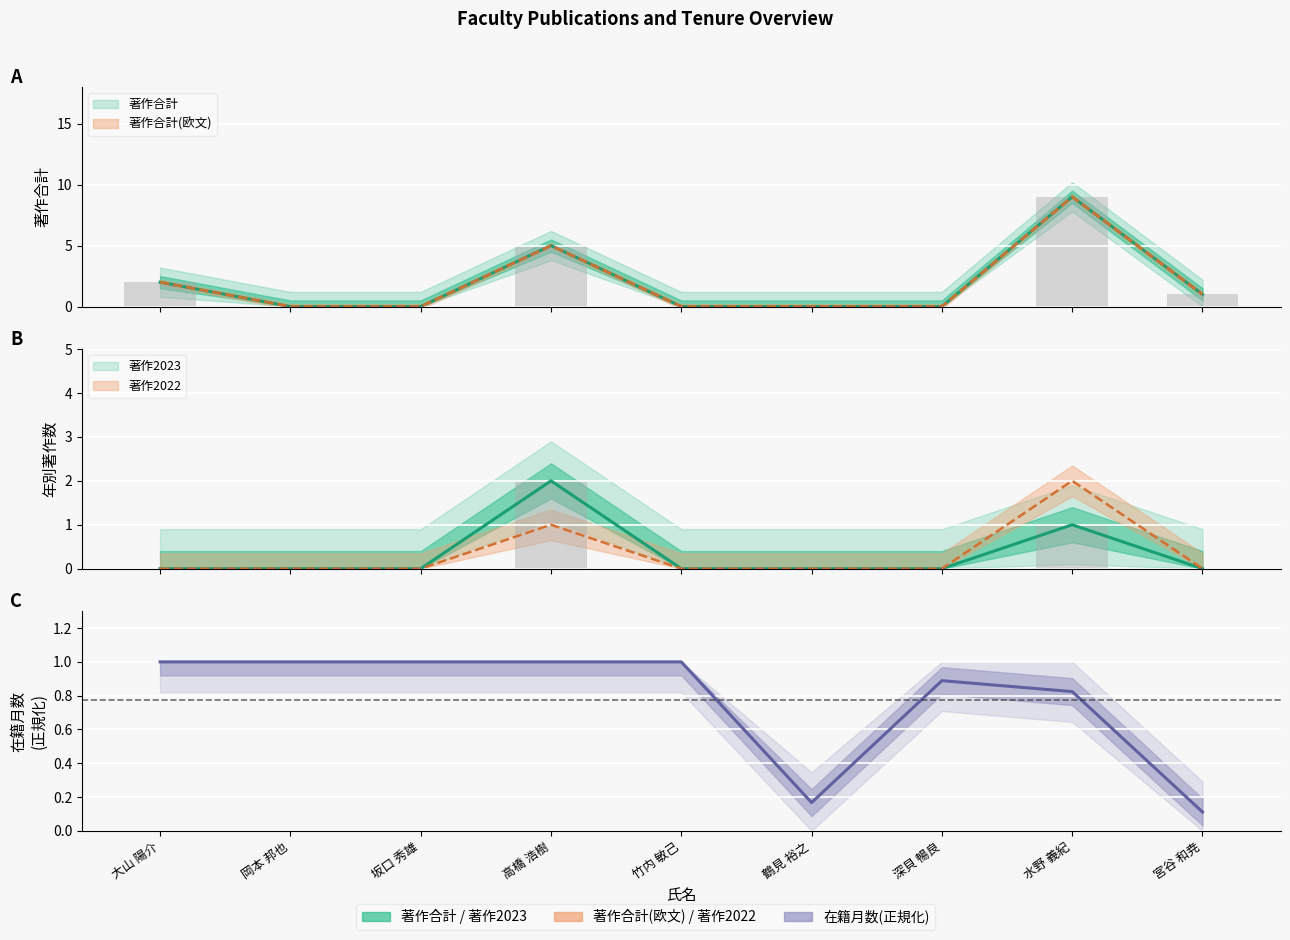

Reading right to left, extract all data points from this chart.

在籍月数: 0.1	0.8	0.9	0.2	1.0	1.0	1.0	1.0	1.0
著作合計: 1.0	9.0	0.0	0.0	0.0	5.0	0.0	0.0	2.0
著作合計(欧文): 1.0	9.0	0.0	0.0	0.0	5.0	0.0	0.0	2.0
著作2023: 0.0	1.0	0.0	0.0	0.0	2.0	0.0	0.0	0.0
著作2022: 0.0	2.0	0.0	0.0	0.0	1.0	0.0	0.0	0.0